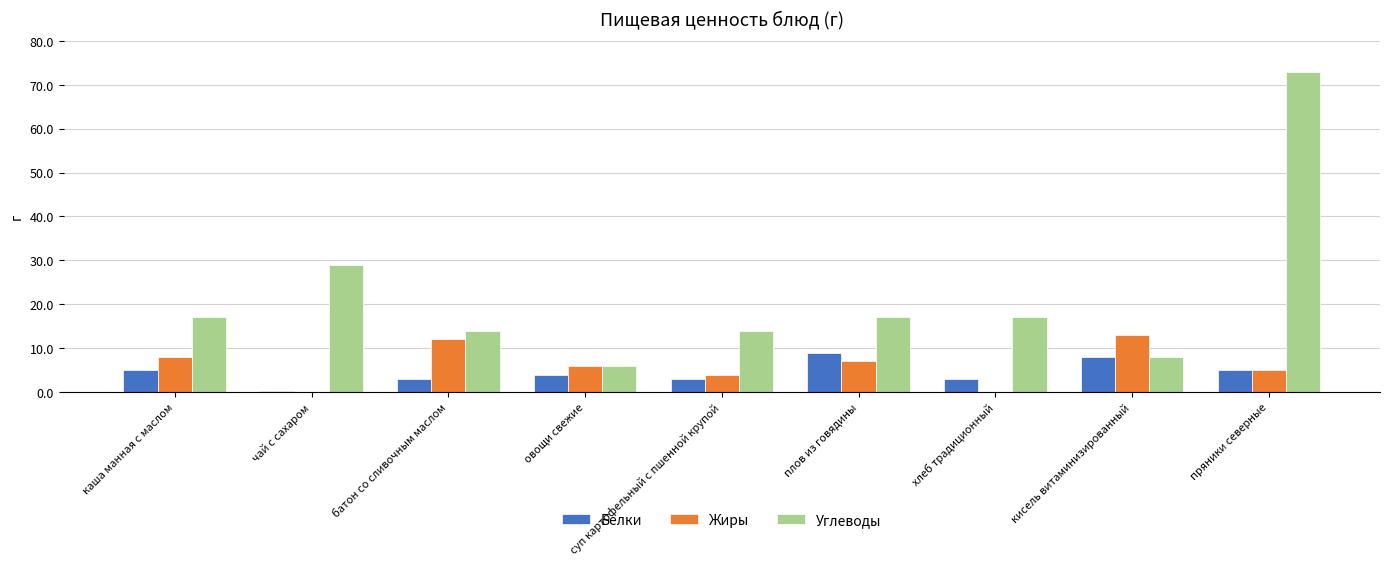

How many distinct data groups are displayed?

3